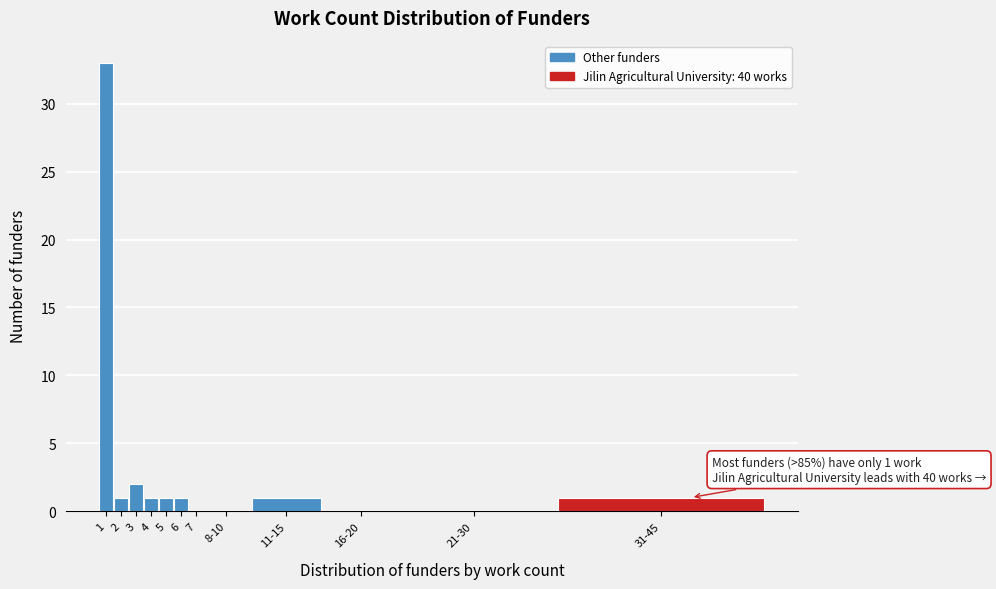

Reading left to right, transcribe all the data shown in this chart.

1=33	2=1	3=2	4=1	5=1	6=1	7=0	8-10=0	11-15=1	16-20=0	21-30=0	31-45=1